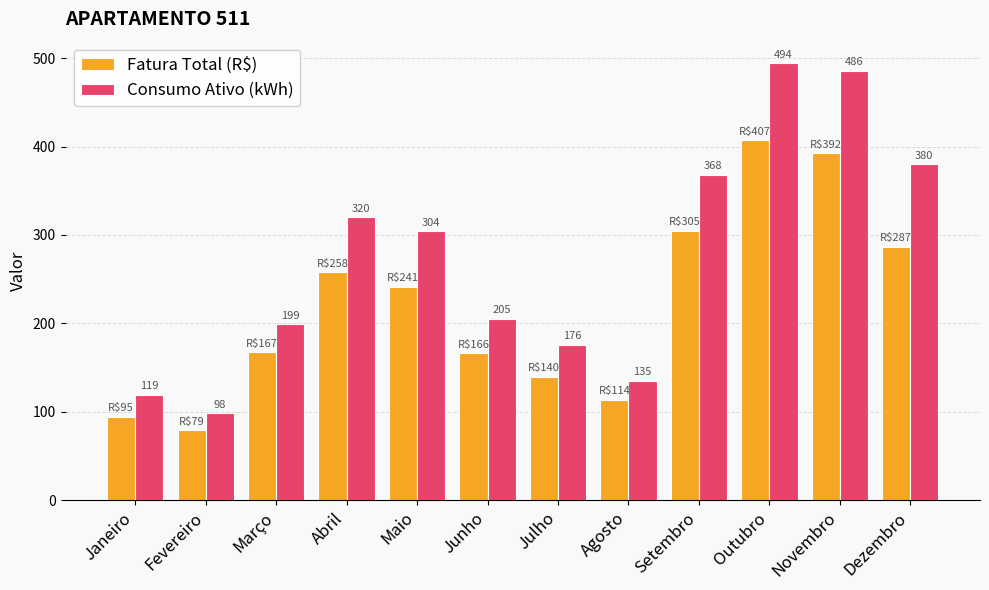

How many data points in Fatura Total (R$) are above 241?

6